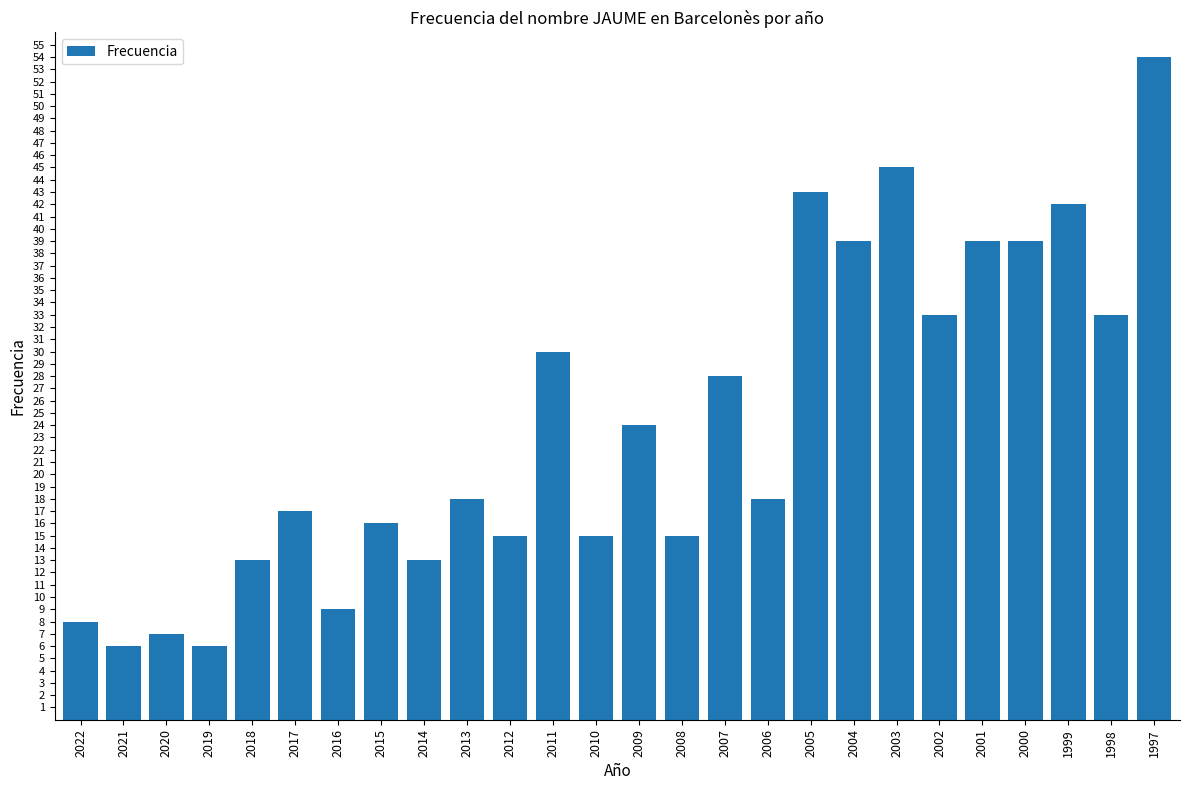

Reading left to right, transcribe all the data shown in this chart.

2022=8	2021=6	2020=7	2019=6	2018=13	2017=17	2016=9	2015=16	2014=13	2013=18	2012=15	2011=30	2010=15	2009=24	2008=15	2007=28	2006=18	2005=43	2004=39	2003=45	2002=33	2001=39	2000=39	1999=42	1998=33	1997=54